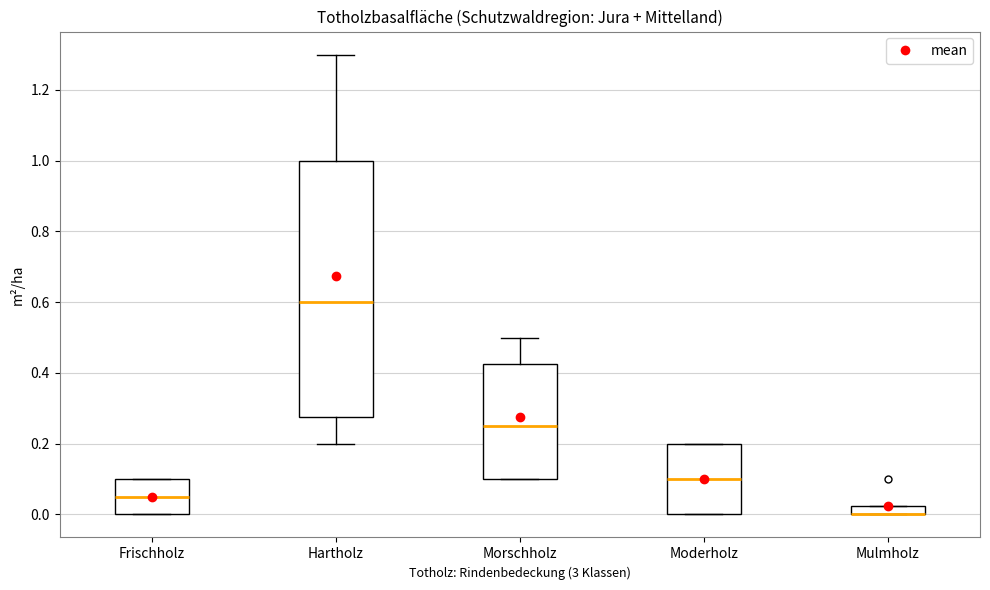

Which box is the tallest, from its lower edge to its upper edge?

Hartholz